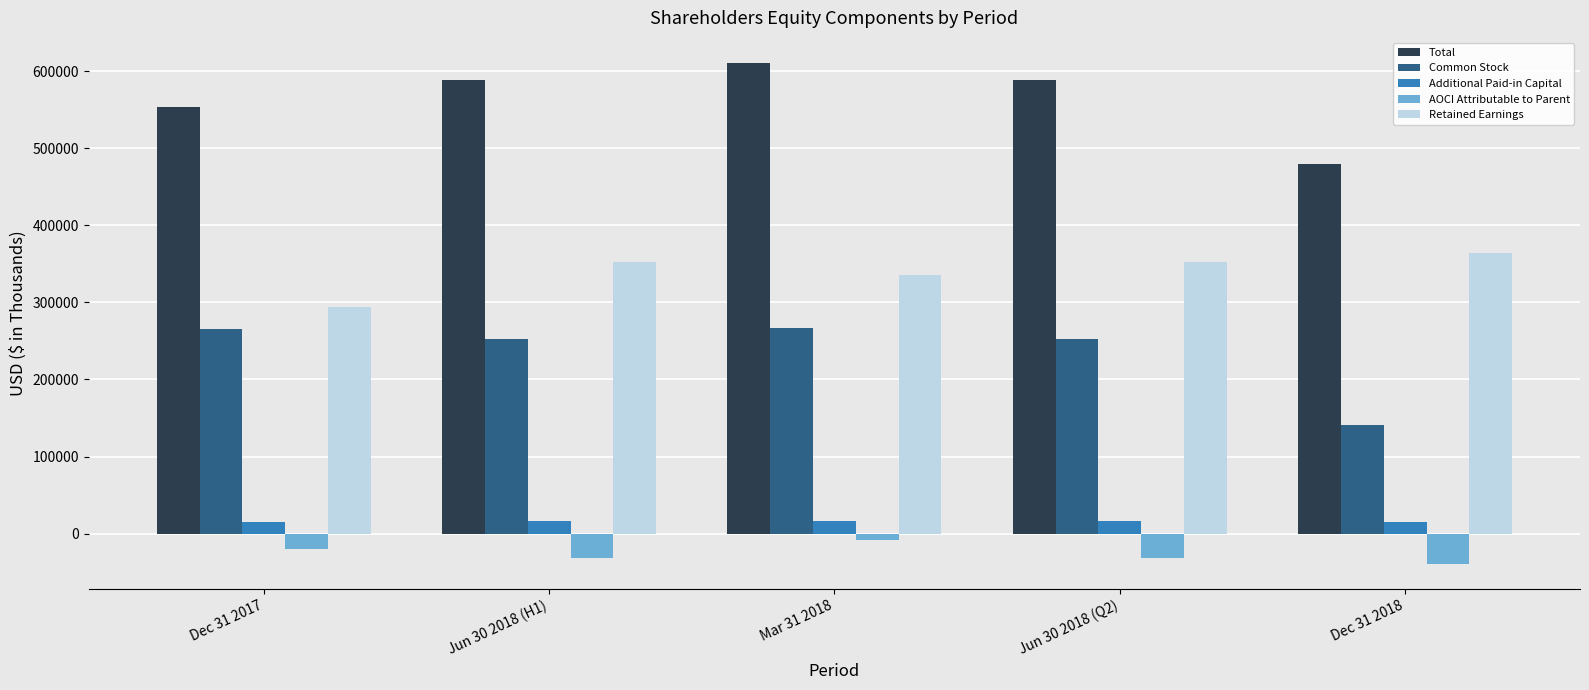

What is the average value of the Total series?

564175